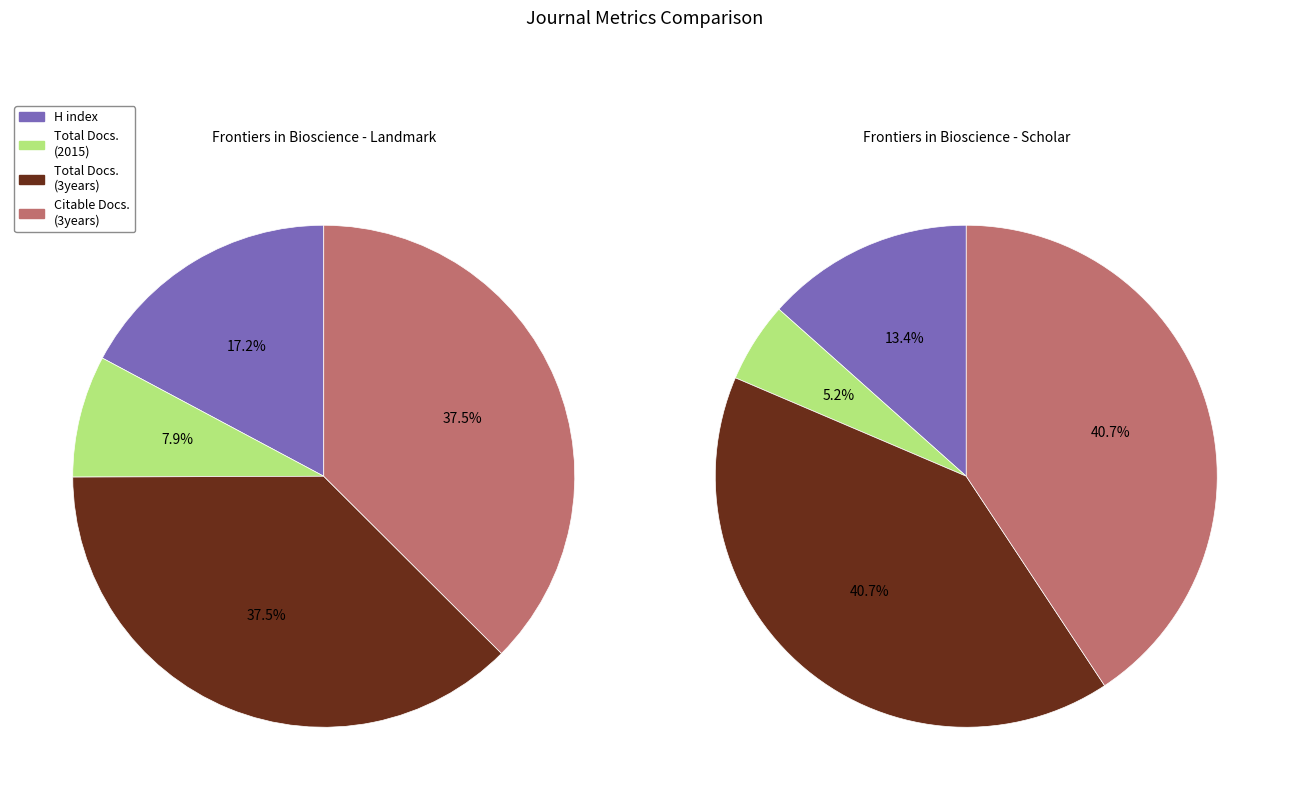

To the nearest percent, what percentage of the pie is Frontiers in Bioscience - Landmark?

67%